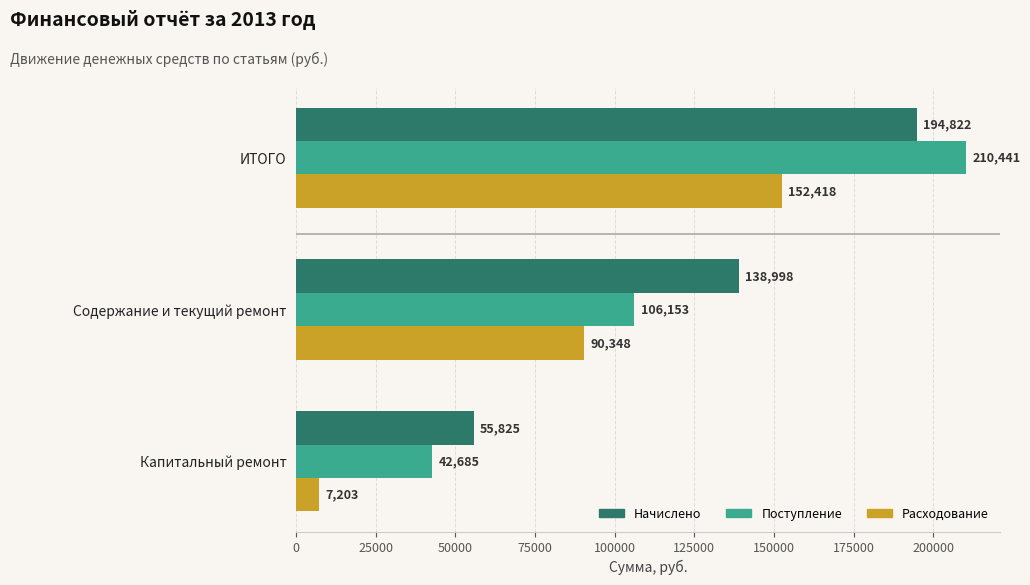

What is the lowest value of the Поступление series?

42685.3